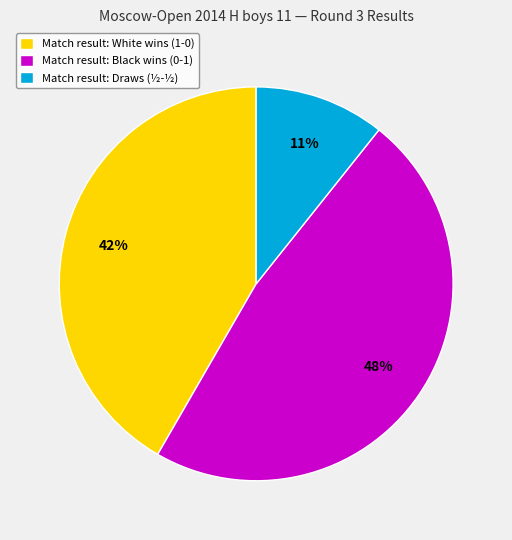

Rank the categories by value from lowest to highest.

Match result: Draws (½-½), Match result: White wins (1-0), Match result: Black wins (0-1)